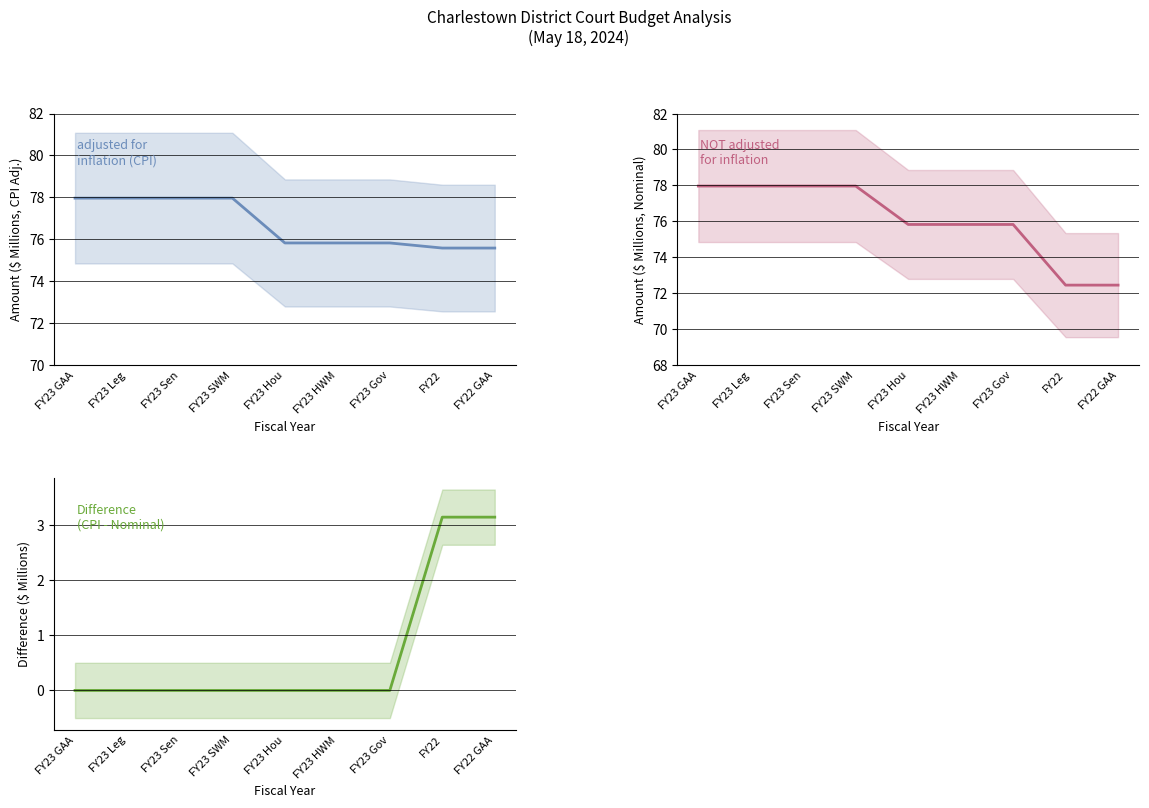

What is the difference between the second highest and second lowest values in the Difference (CPI - Nominal) series?

3.1